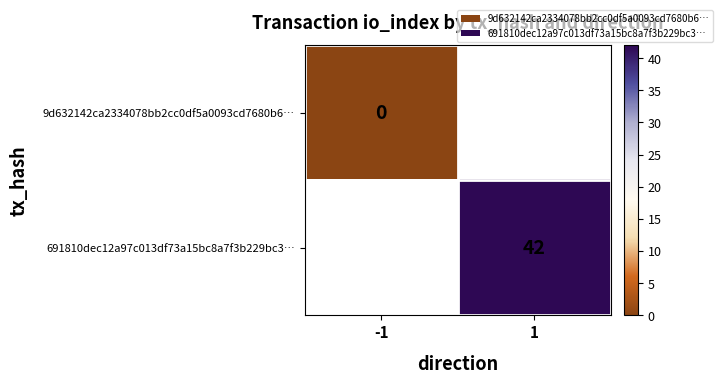

What is the maximum value shown in the chart?

42.0